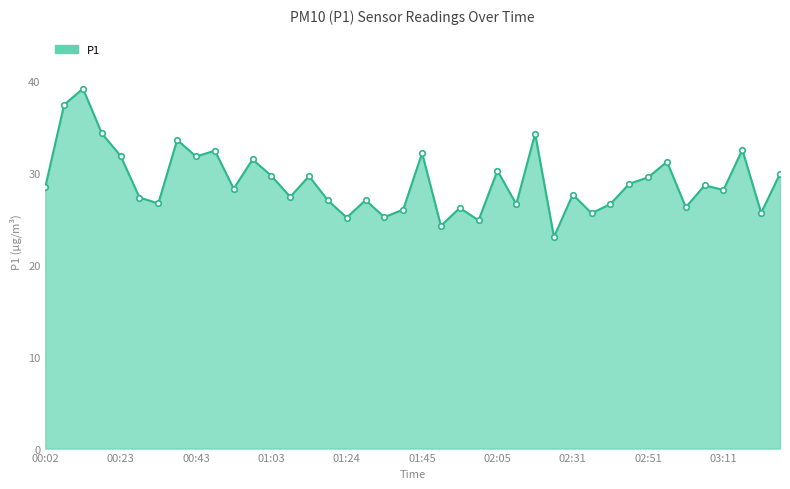

What is the minimum value shown in the chart?

23.0